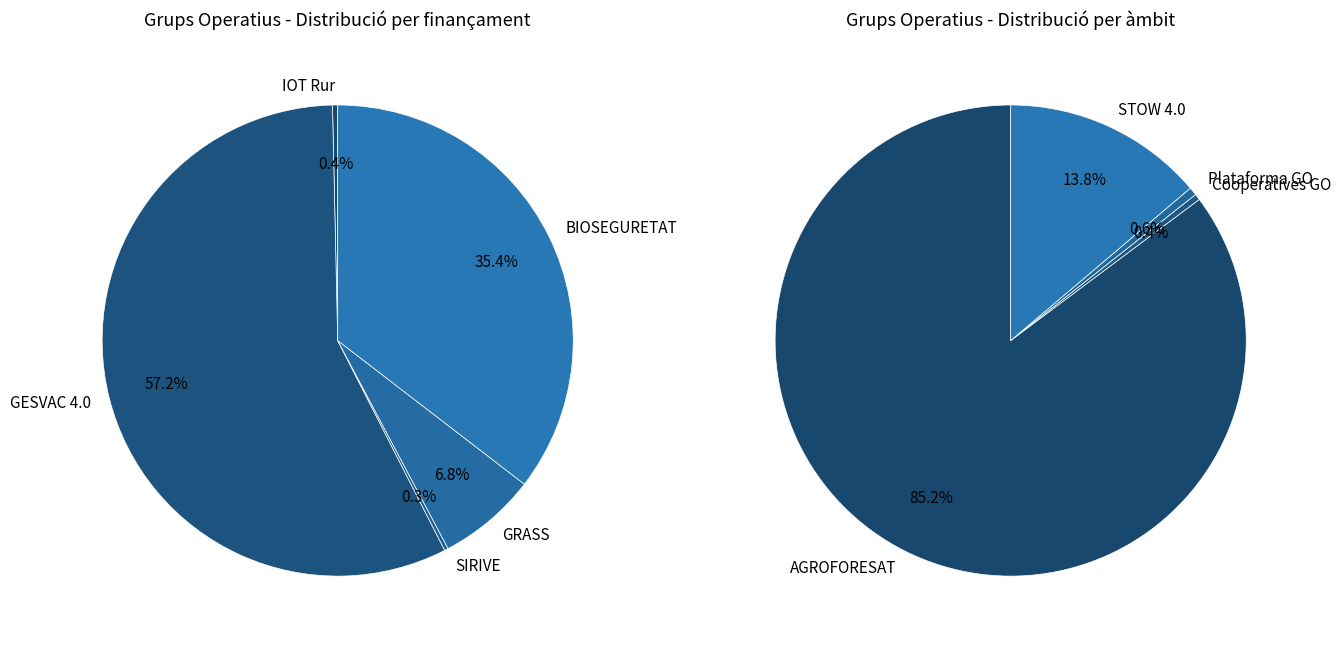

Which slice is the largest?

GESVAC 4.0